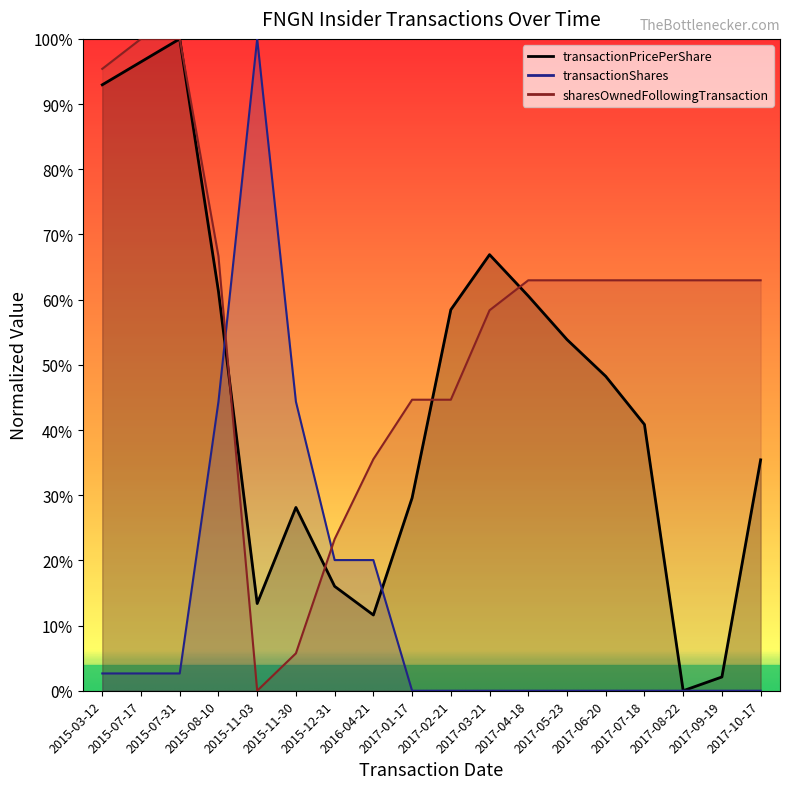

Rank the series at 2015-11-03 from highest to lowest value.

transactionShares, transactionPricePerShare, sharesOwnedFollowingTransaction